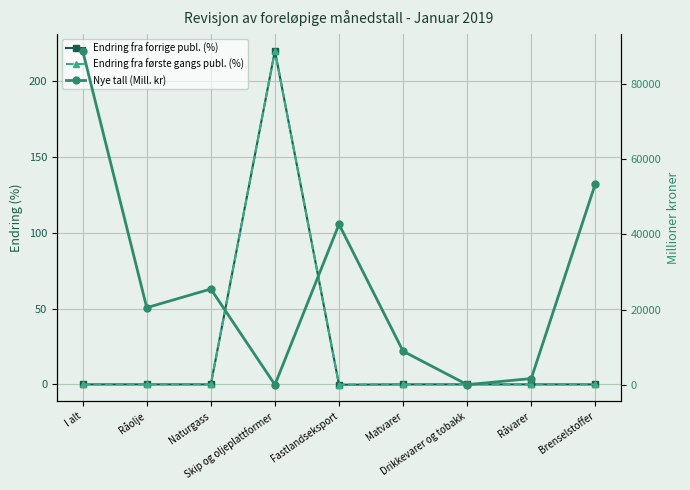

What position from the left is Fastlandseksport?

5